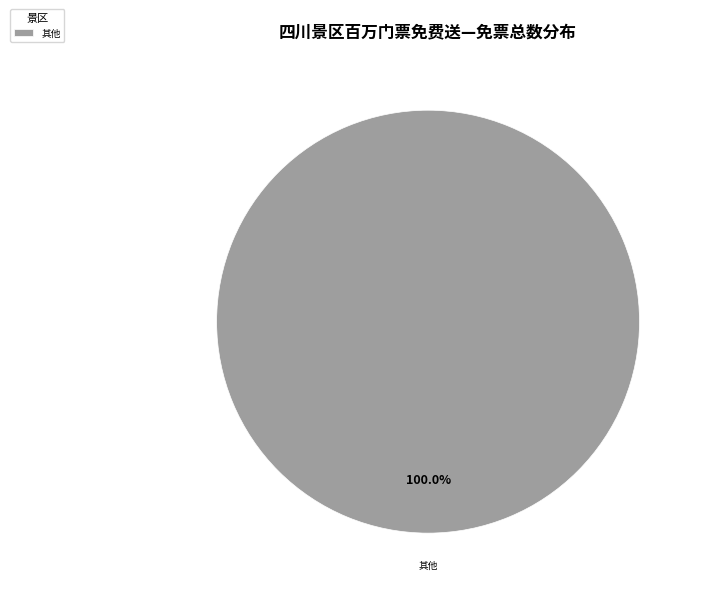

Which category accounts for the majority?

其他